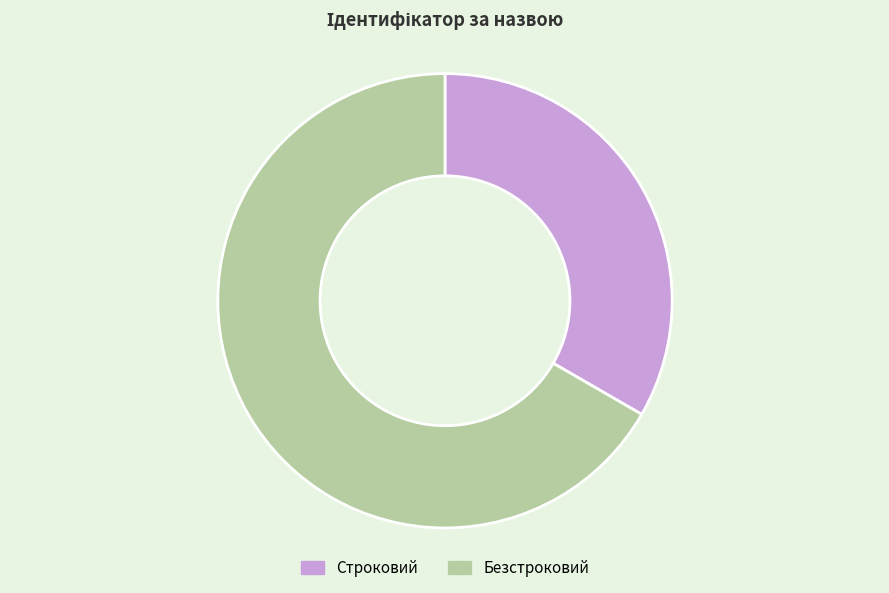

Which slice is the smallest?

Строковий